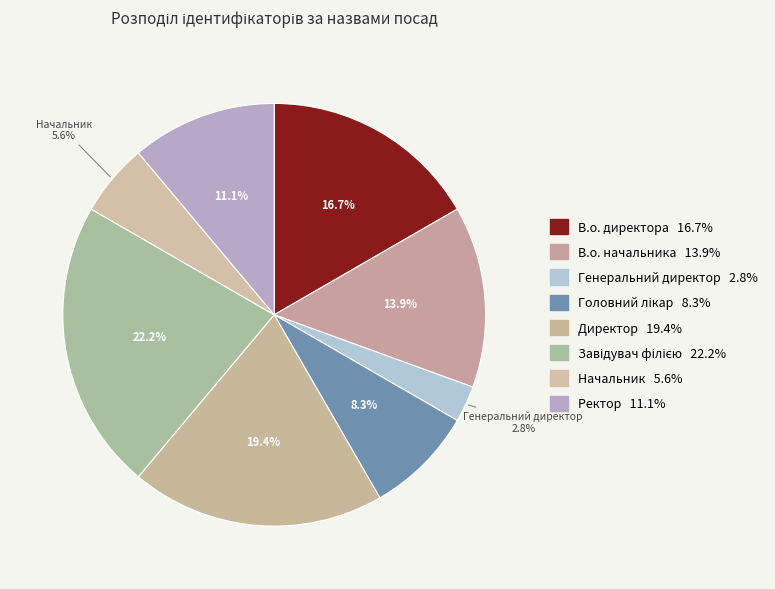

What is the smallest slice in the pie chart?

Генеральний директор